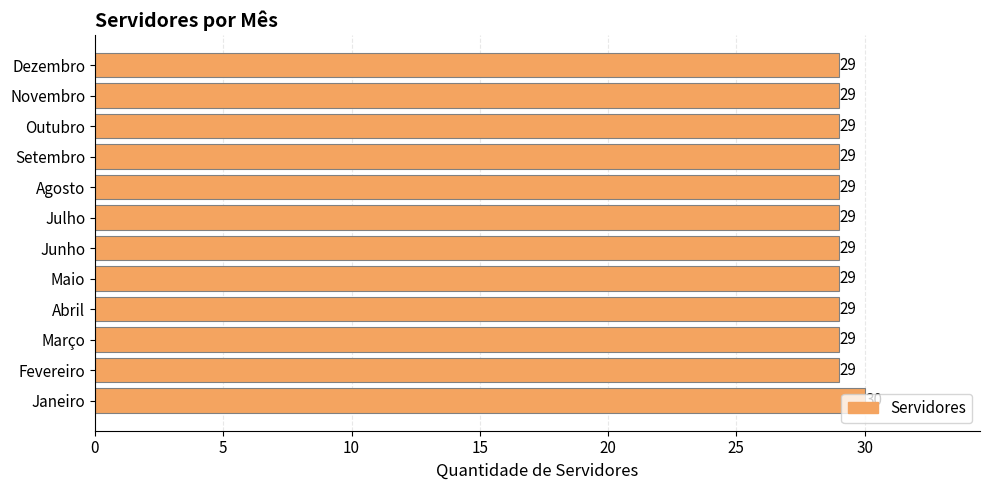

How many categories are shown in the chart?

12